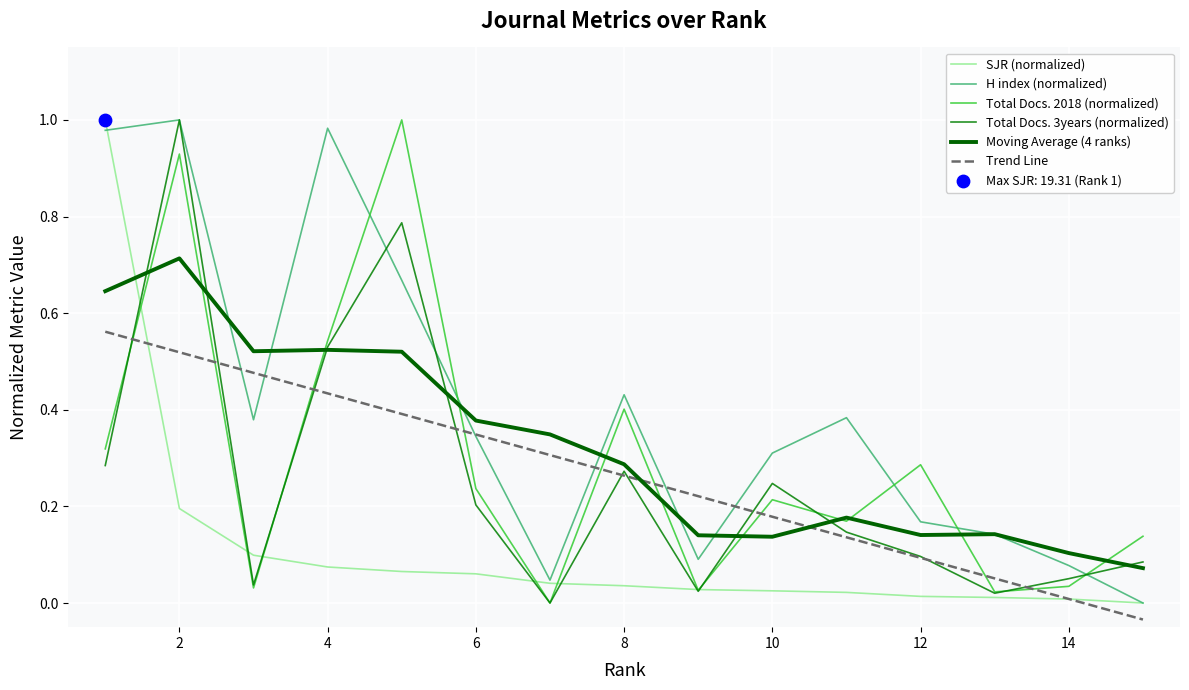

At which category is the sum across all series the highest?

2